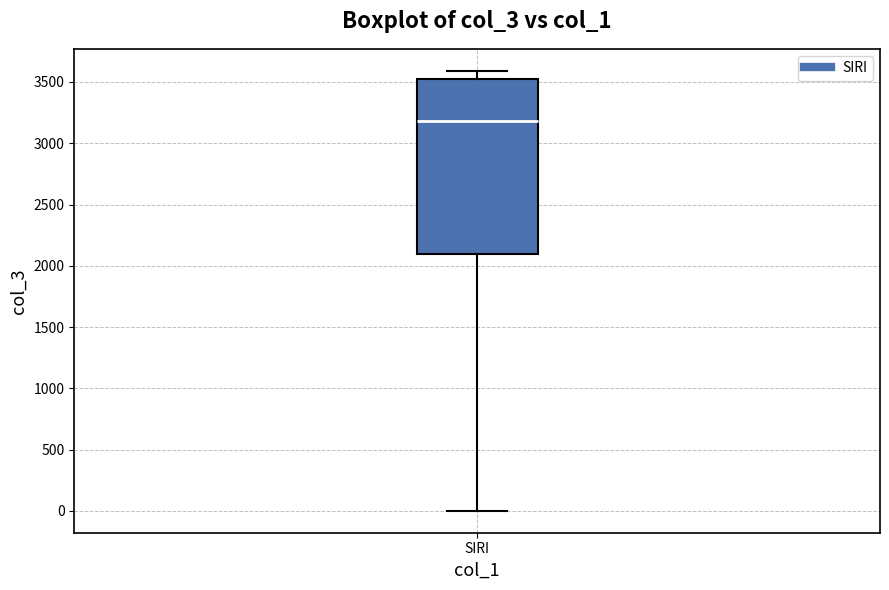

Read this box plot against the y-axis: the position of the median line, the range covered by the box, and the ends of both whiskers. The values are not printed on the chart, so give them approximately, as read against the axis.

median 3200, box 2100 to 3500, whiskers 0 to 3600